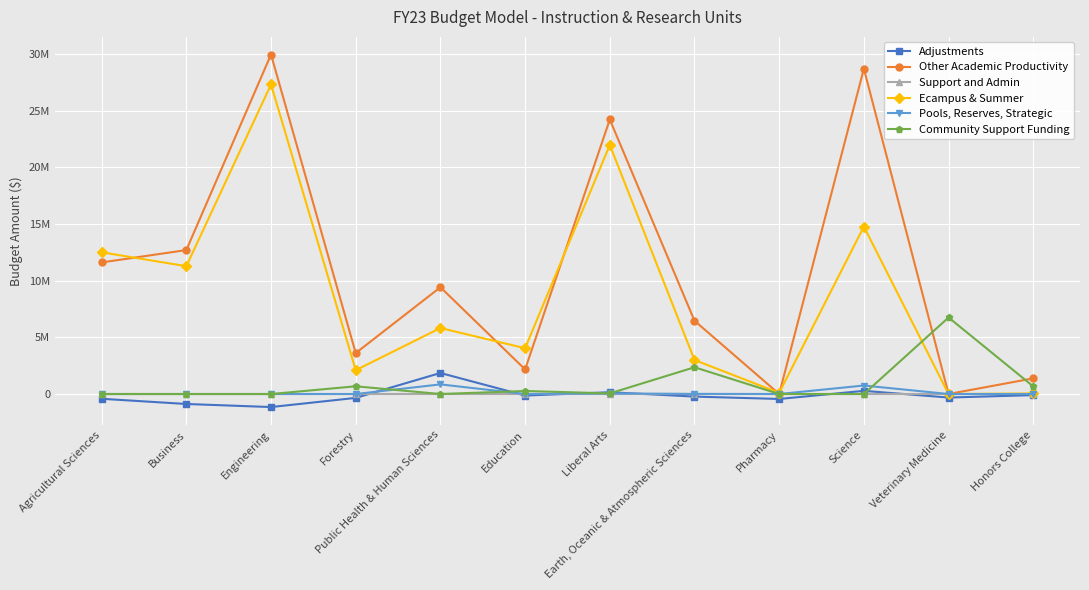

Does the chart have visible grid lines?

Yes